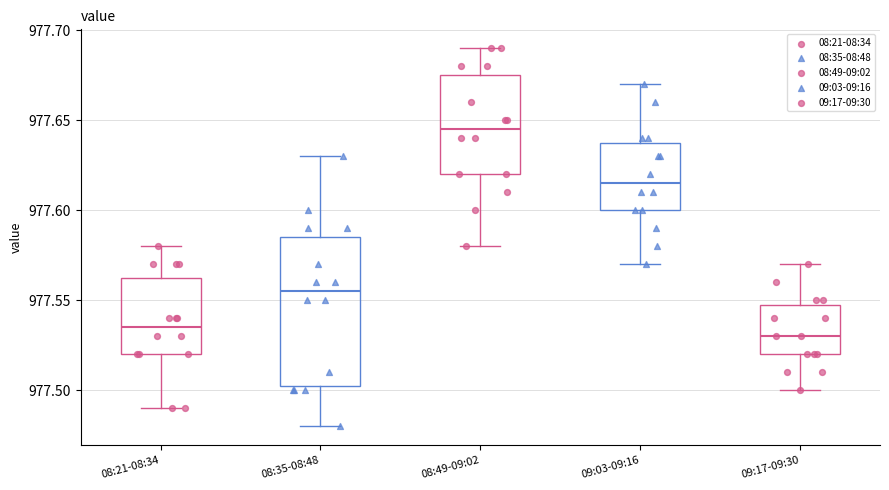

Where is the upper edge of the box for 08:35-08:48 on the y-axis? The values are not printed on the chart, so give them approximately, as read against the axis.

977.585